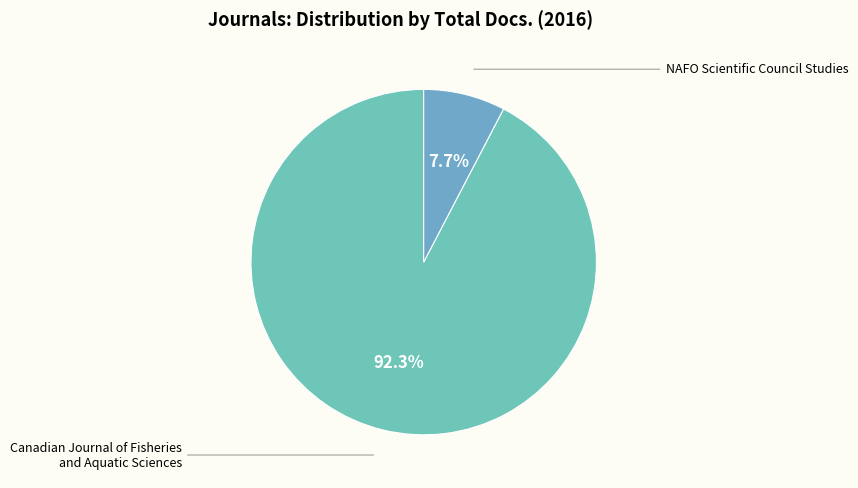

What percentage is the NAFO Scientific Council Studies slice, to the nearest percent?

8%